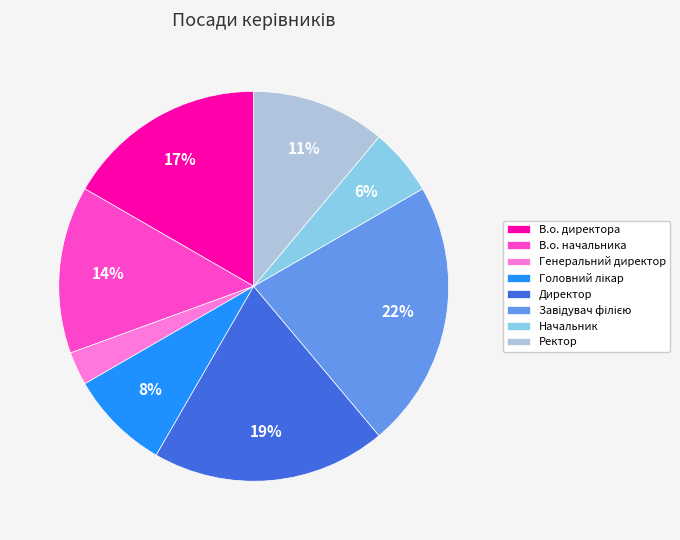

Between В.о. начальника and Генеральний директор, which is larger?

В.о. начальника